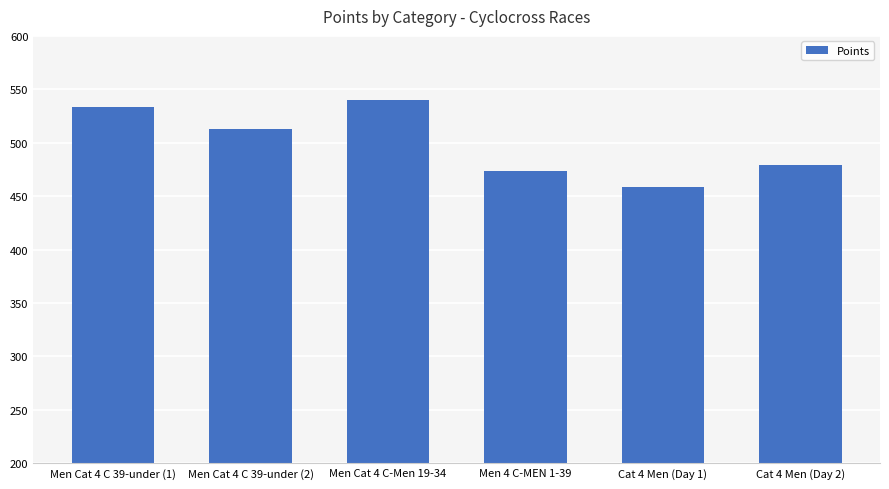

List the labels in order of value, smallest first.

Cat 4 Men (Day 1), Men 4 C-MEN 1-39, Cat 4 Men (Day 2), Men Cat 4 C 39-under (2), Men Cat 4 C 39-under (1), Men Cat 4 C-Men 19-34